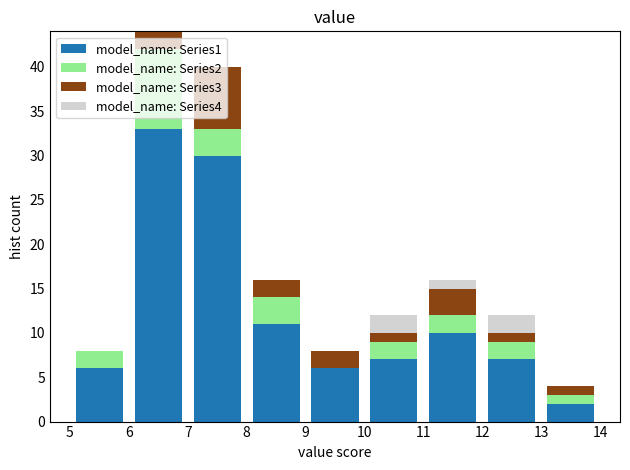

Which range on the x-axis has the tallest stacked bar (by total height)?

6 to 7